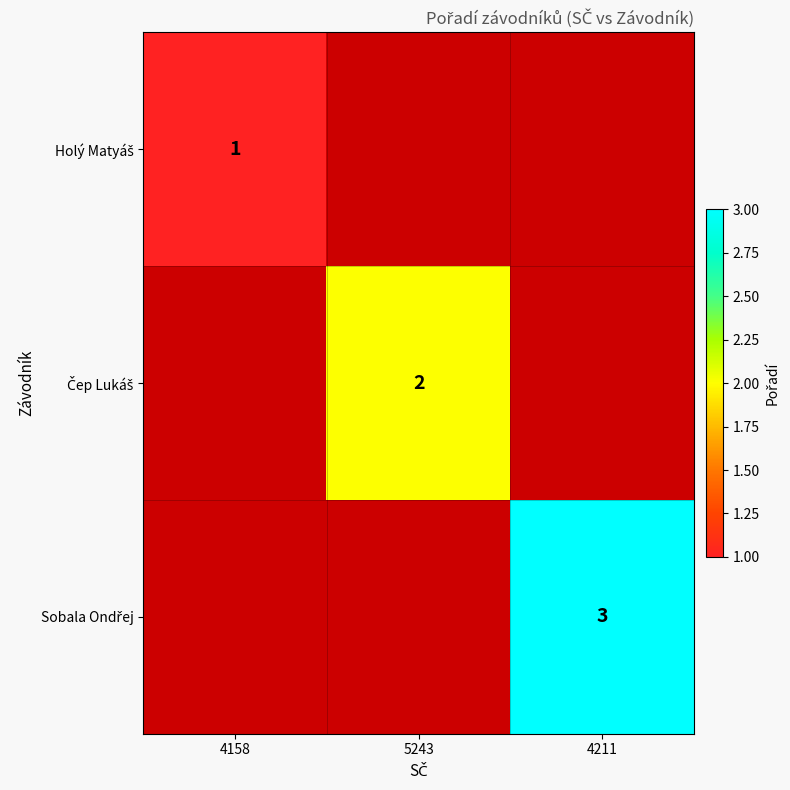

How many series are shown in this chart?

3